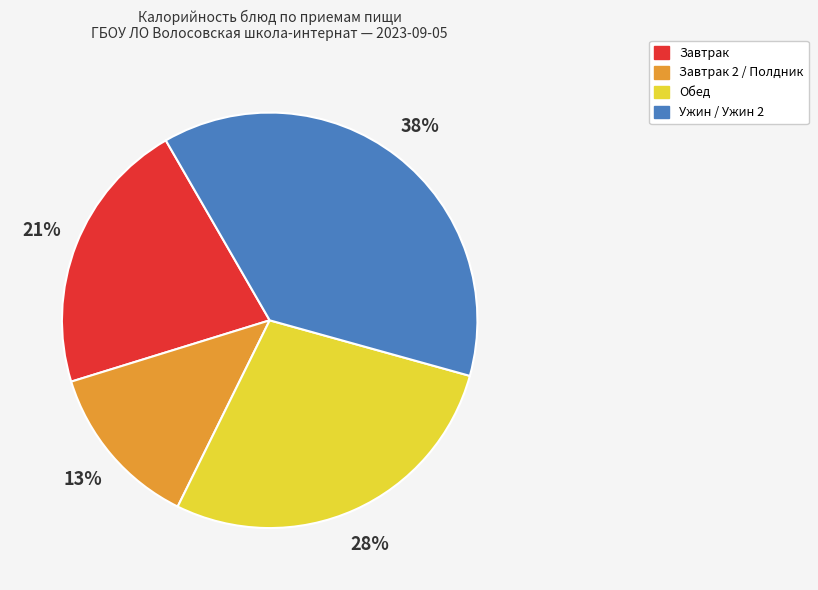

Is there a majority slice in this chart?

No